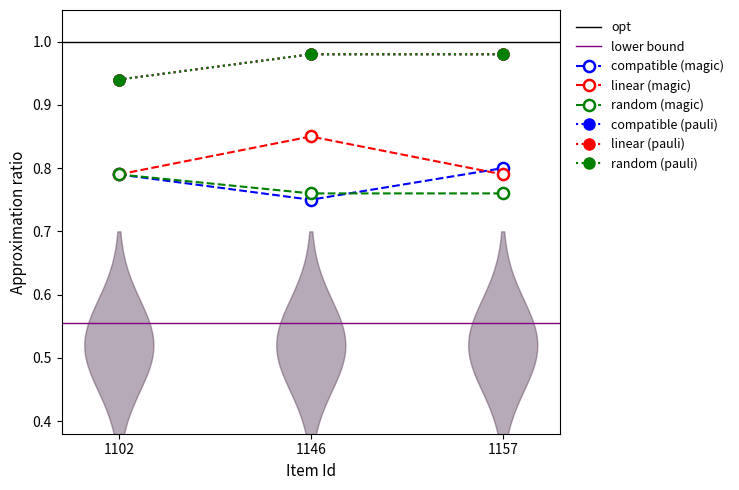

What is the difference between the highest and lowest values at 1146?

0.2